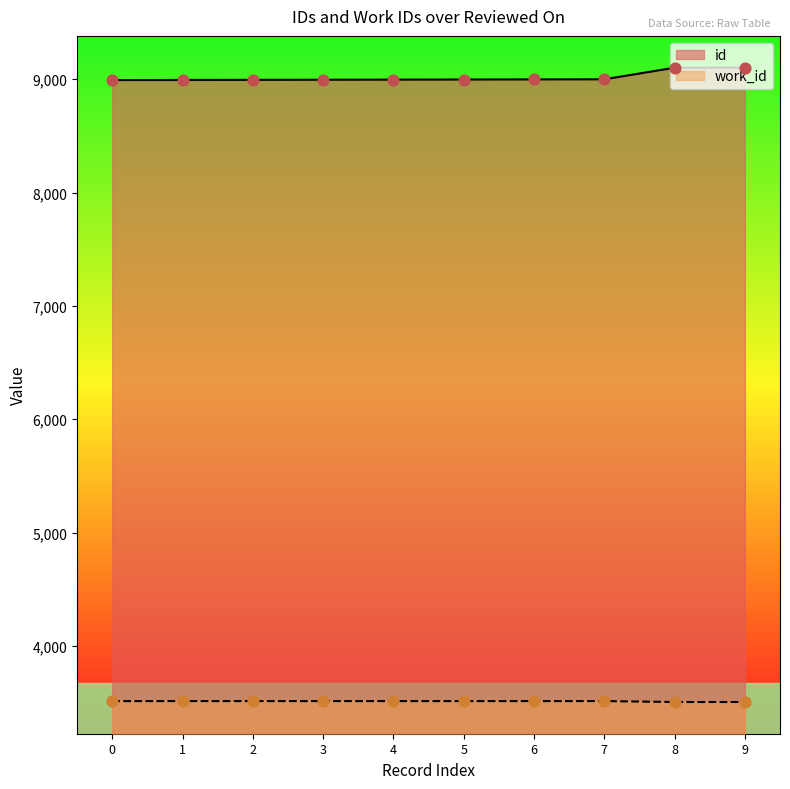

Which series has the largest total across all categories?

id